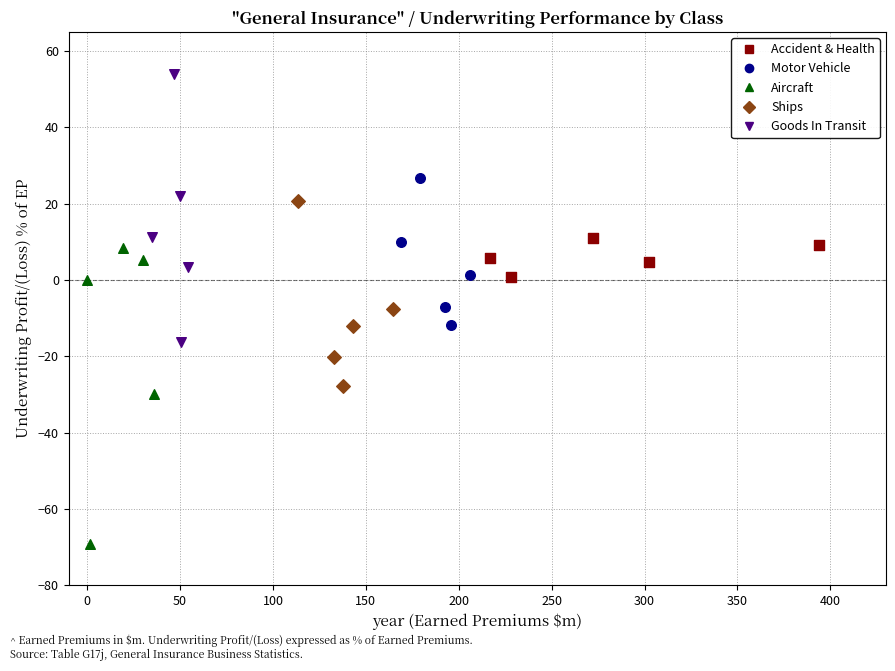

Which series contains the highest Y value?

Goods In Transit